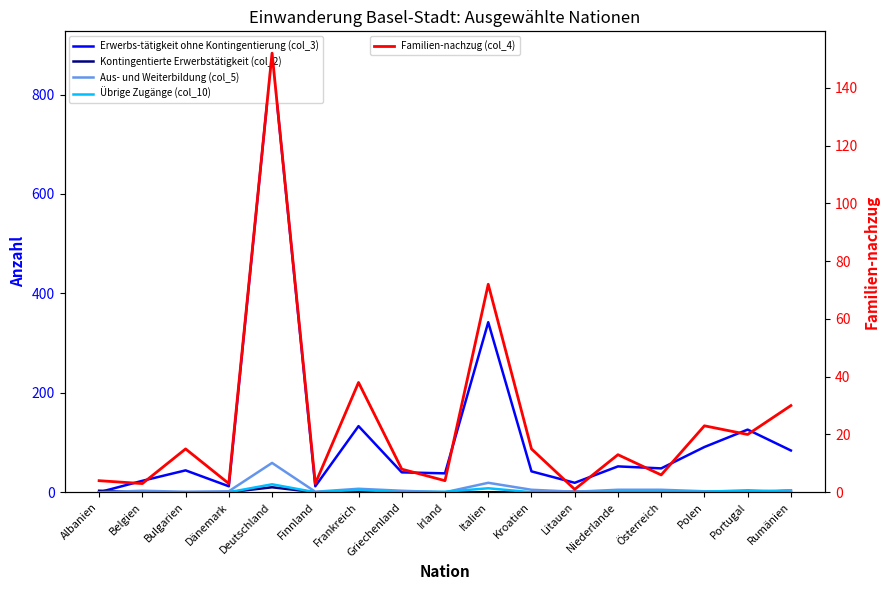

What is the difference between the highest and lowest values at Österreich?

48